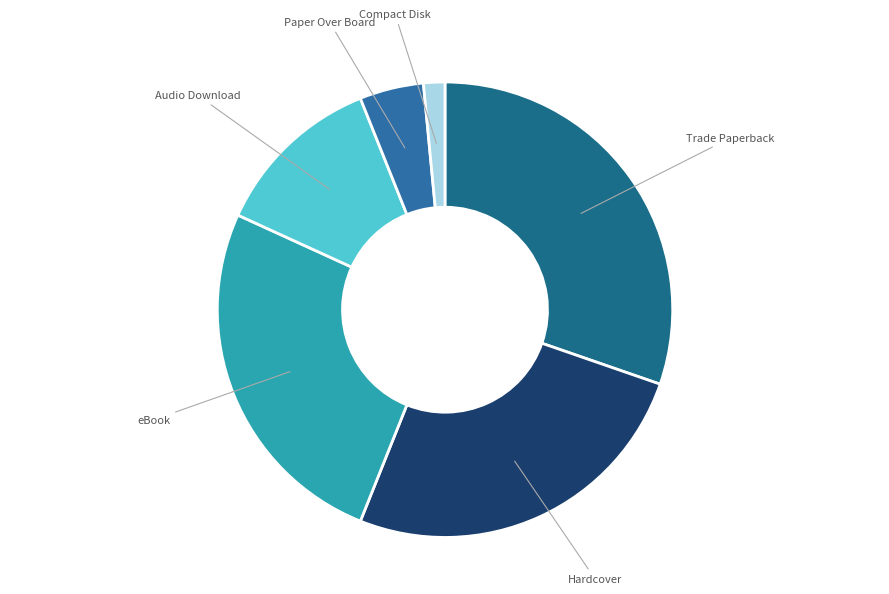

Is there a majority slice in this chart?

No